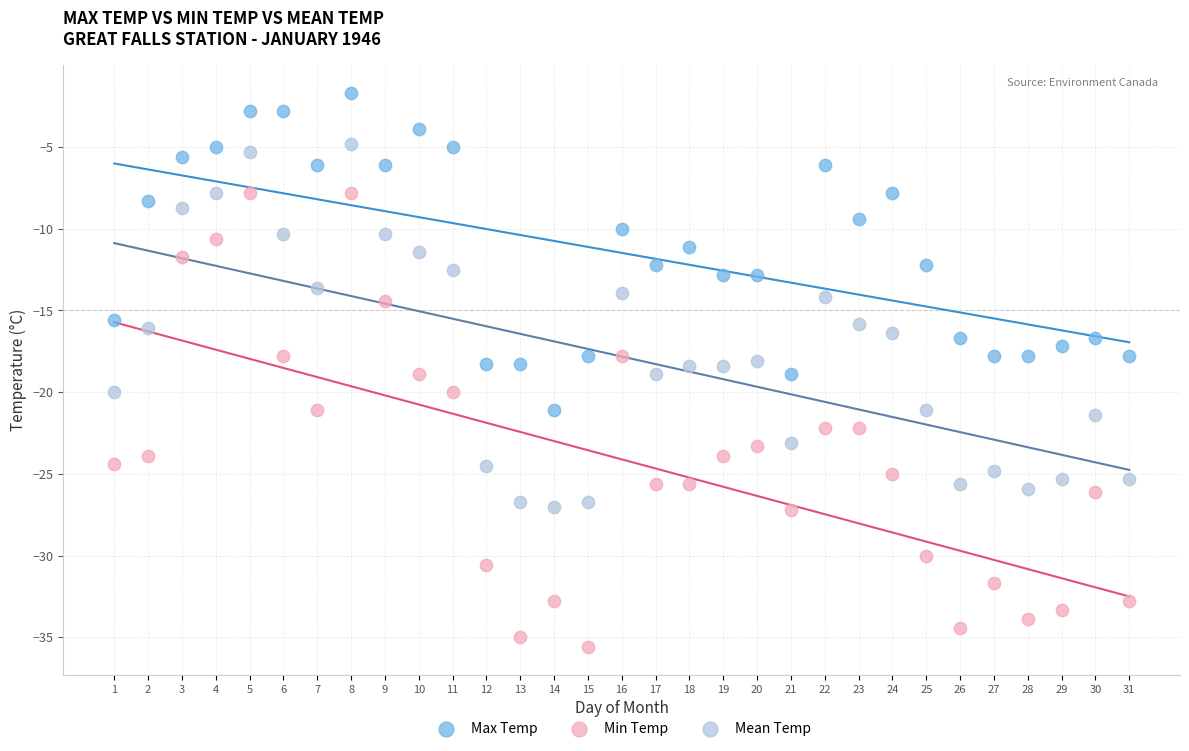

Which series has the widest spread of Y values?

Min Temp